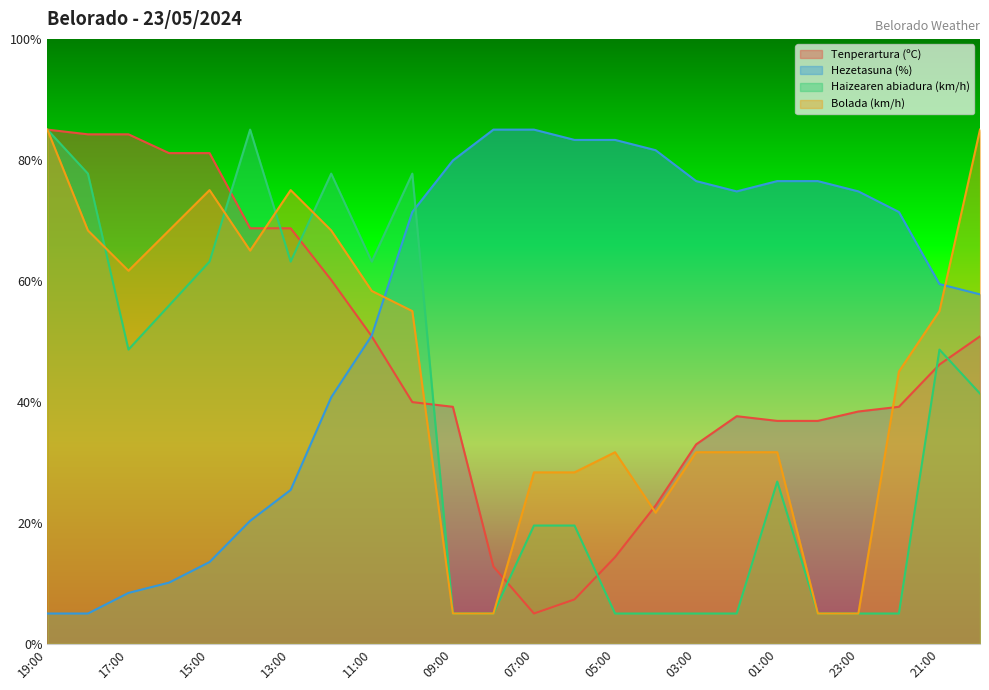

What are all the series names shown in the legend?

Tenperartura (ºC), Hezetasuna (%), Haizearen abiadura (km/h), Bolada (km/h)